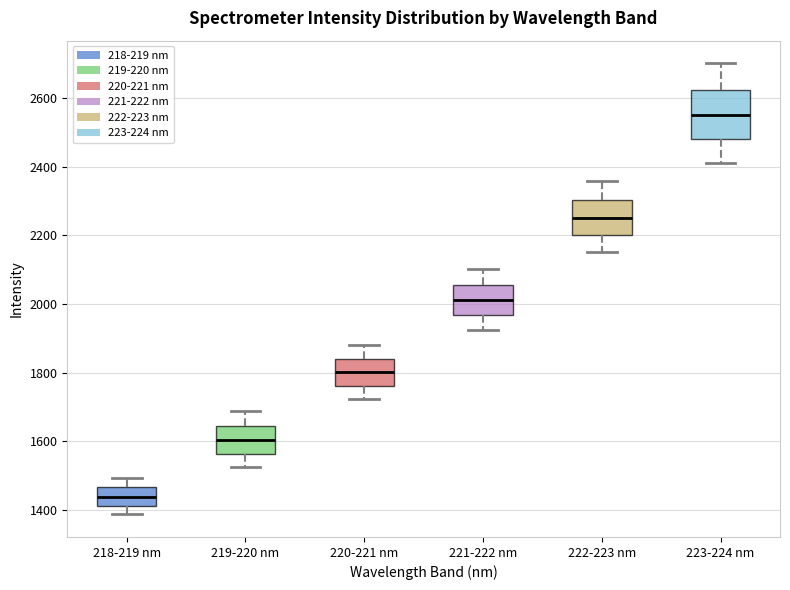

Where does the lower whisker of the box for 220-221 nm end on the y-axis? The values are not printed on the chart, so give them approximately, as read against the axis.

1720